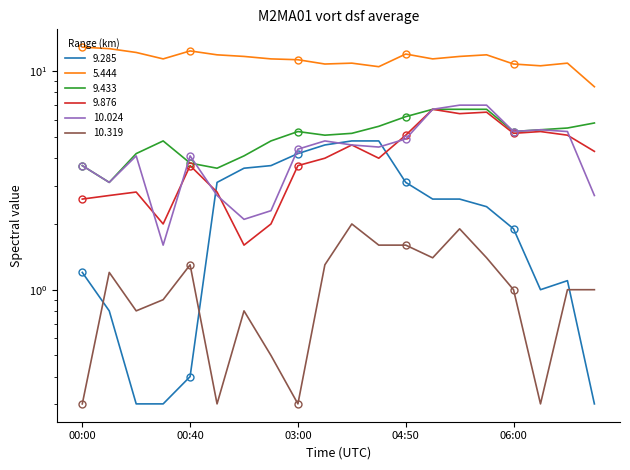

True or false: 9.433 and 5.444 intersect in this chart.

False